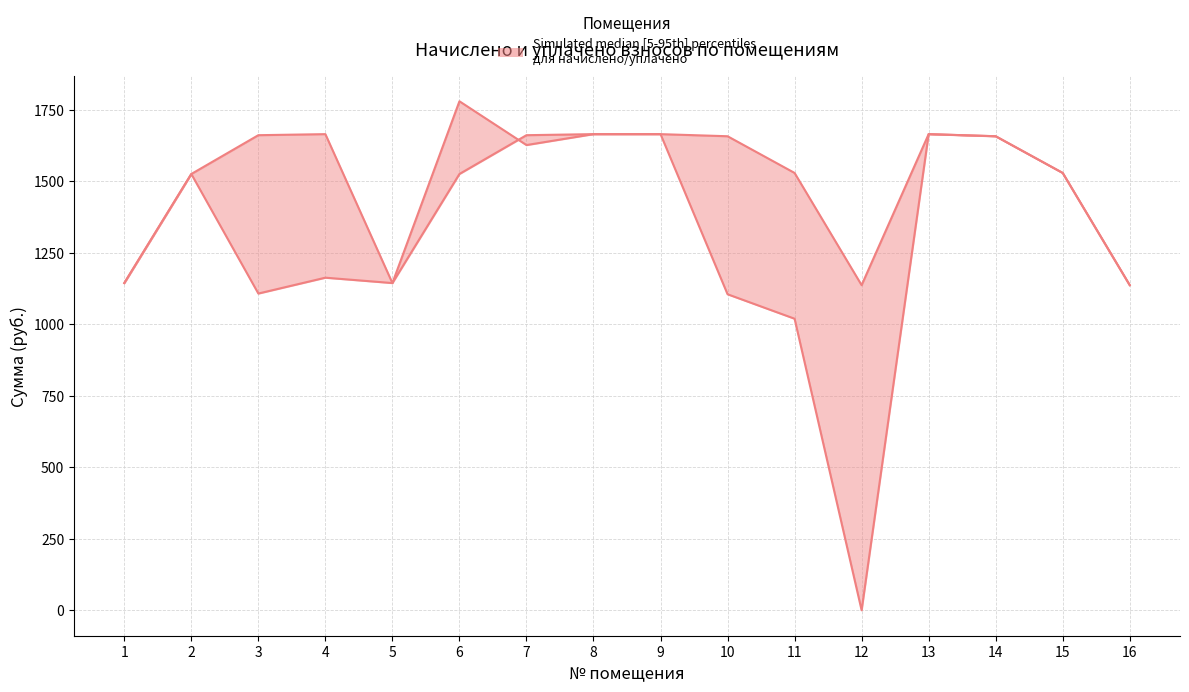

List the series in order of their peak value, highest first.

уплачено, начислено